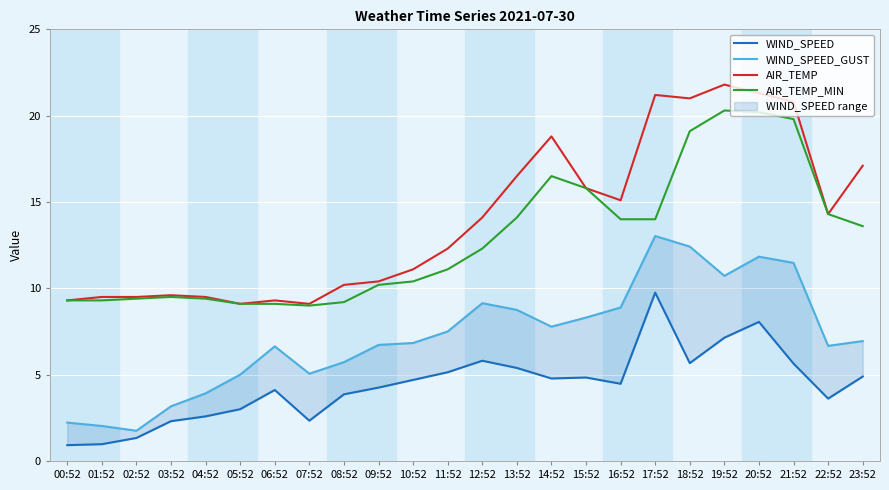

At which label is WIND_SPEED_GUST closest to 7?

23:52